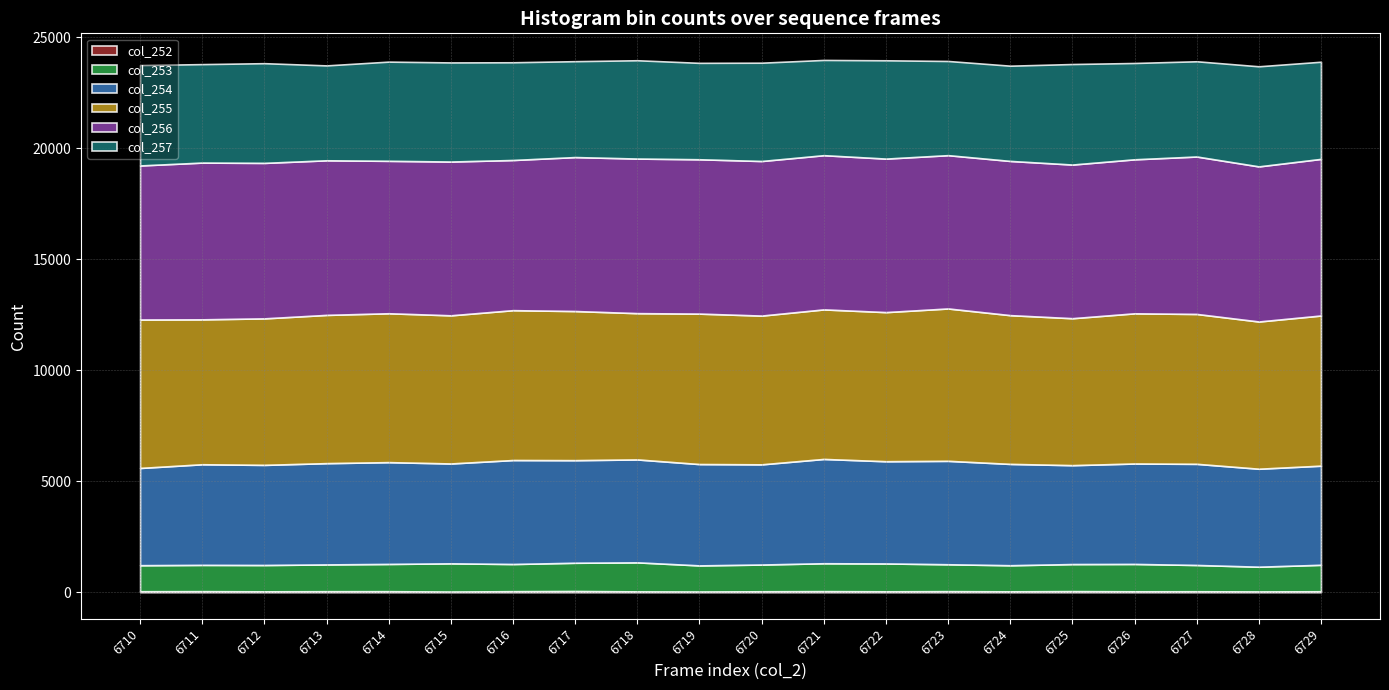

Reading left to right, transcribe all the data shown in this chart.

col_252: 43	46	39	44	45	30	45	53	37	32	41	47	40	46	39	48	40	42	35	42
col_253: 1173	1184	1186	1207	1228	1270	1225	1273	1307	1175	1205	1257	1255	1212	1175	1219	1233	1184	1113	1192
col_254: 4379	4532	4509	4561	4584	4497	4682	4620	4635	4564	4512	4697	4603	4658	4564	4454	4523	4555	4412	4464
col_255: 6686	6526	6598	6676	6705	6672	6749	6716	6588	6775	6699	6735	6716	6862	6699	6618	6763	6750	6631	6763
col_256: 6937	7060	7002	6963	6865	6926	6763	6934	6962	6951	6962	6945	6913	6904	6945	6920	6936	7090	6985	7053
col_257: 4521	4434	4490	4273	4467	4463	4401	4318	4427	4342	4427	4289	4427	4241	4289	4527	4338	4289	4508	4375